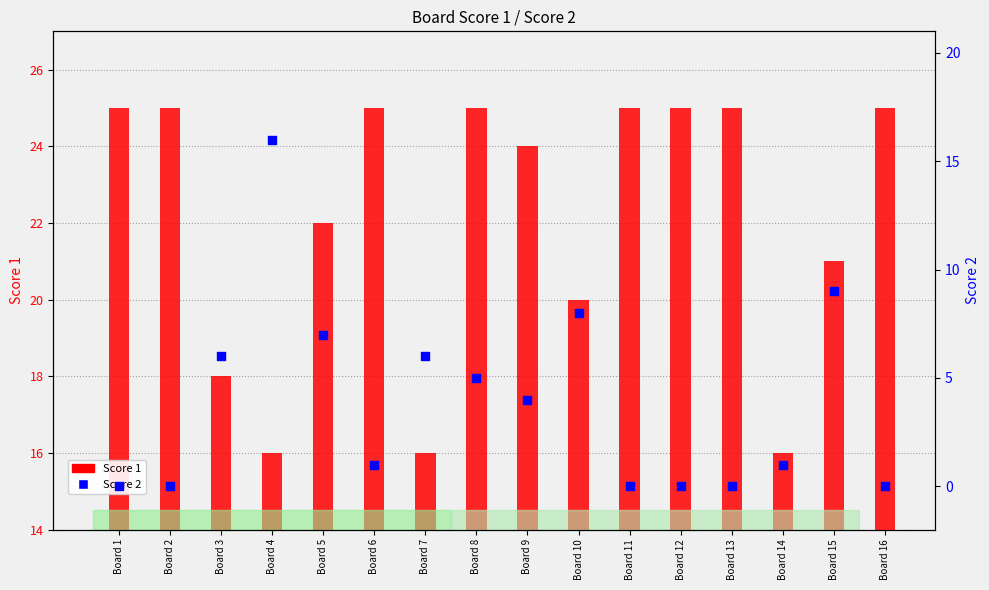

Which series has the widest spread of Y values?

Score 2